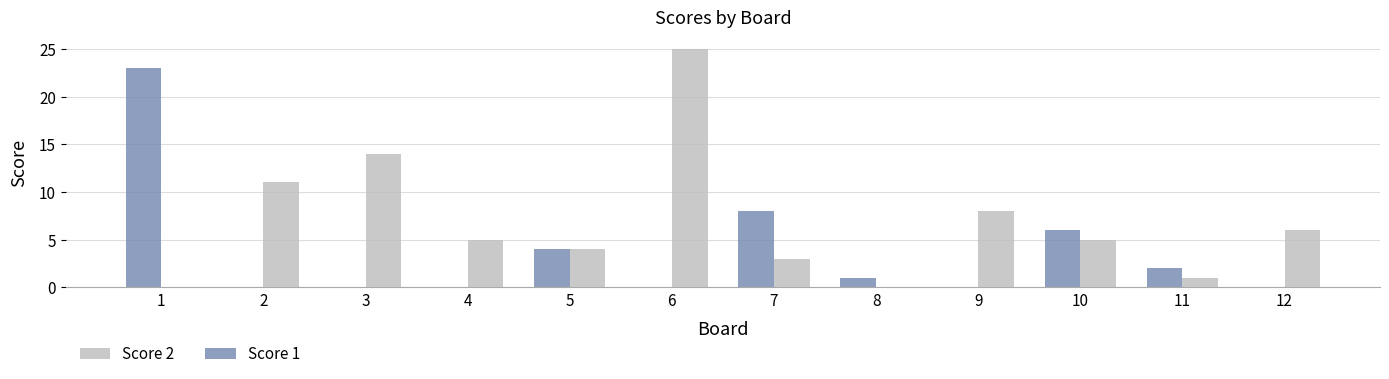

How many data points does each series have?

12